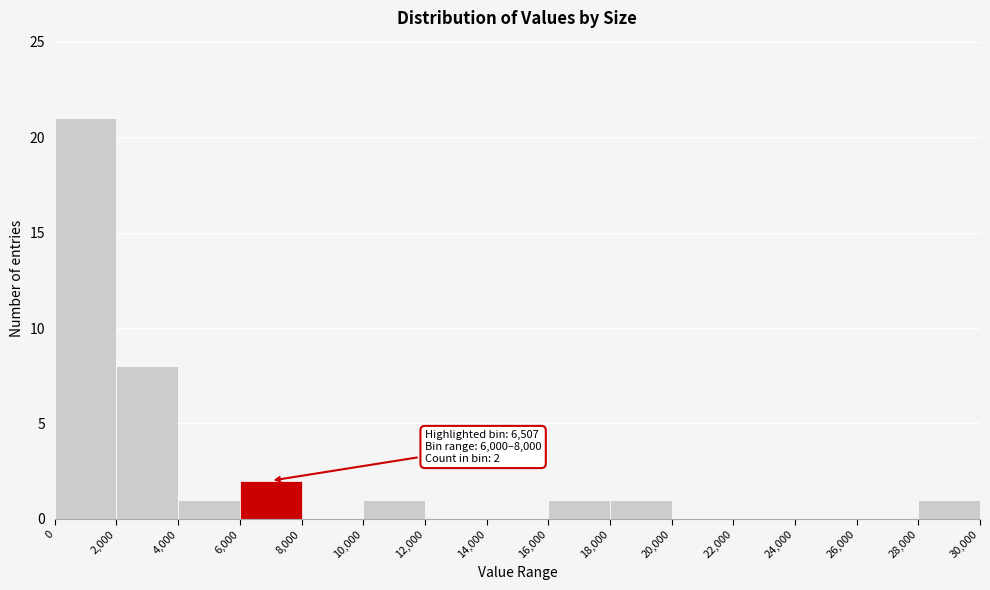

Which range on the x-axis has the tallest bar?

0 to 2,000